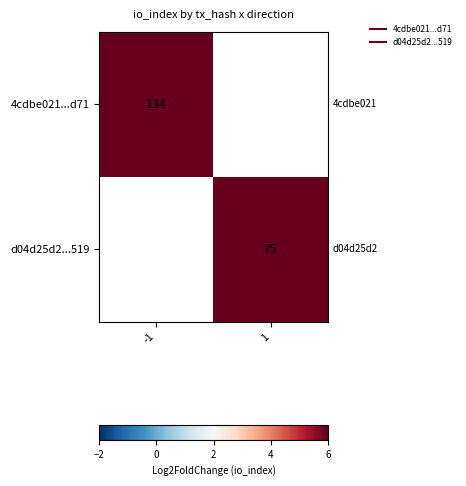

At which label does 4cdbe021...d71 reach its minimum?

-1